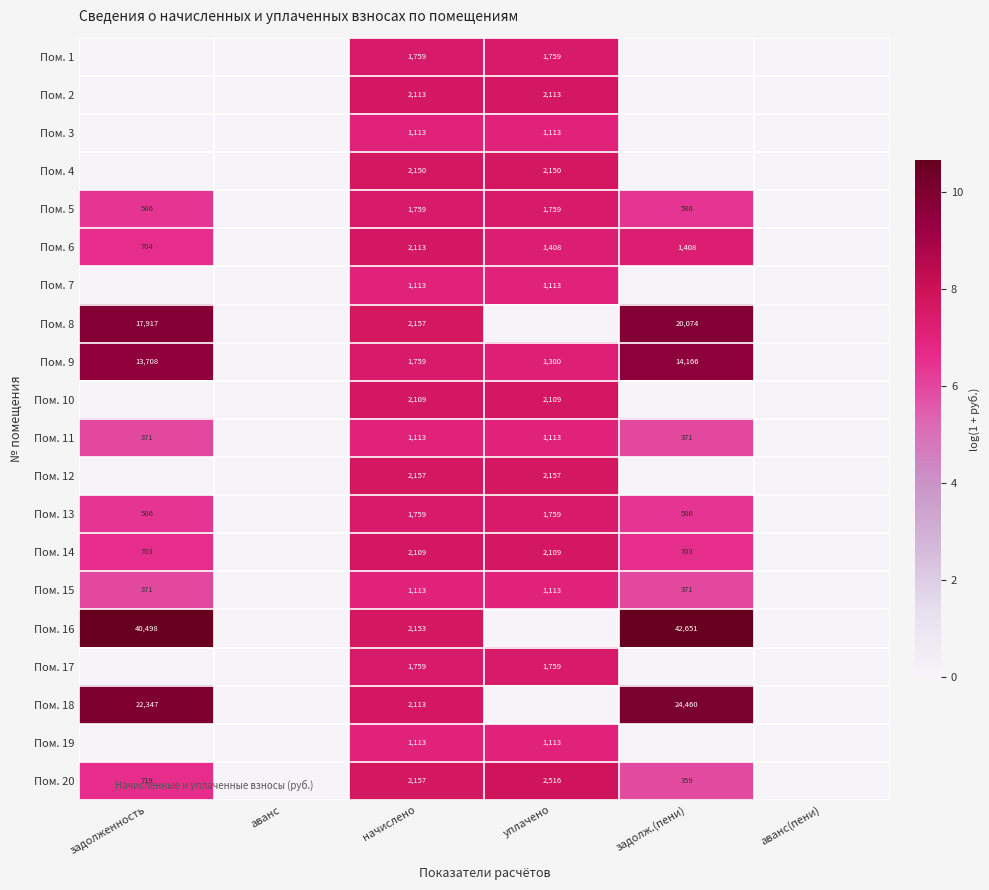

At how many categories does at least one series exceed 10?

2